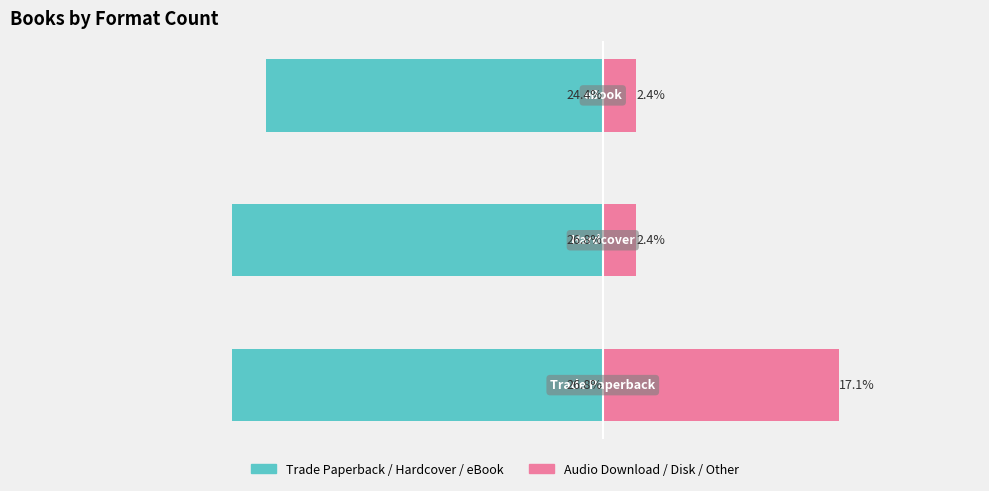

What is the difference between the maximum and minimum values in the Trade / Hardcover / eBook series?

2.4